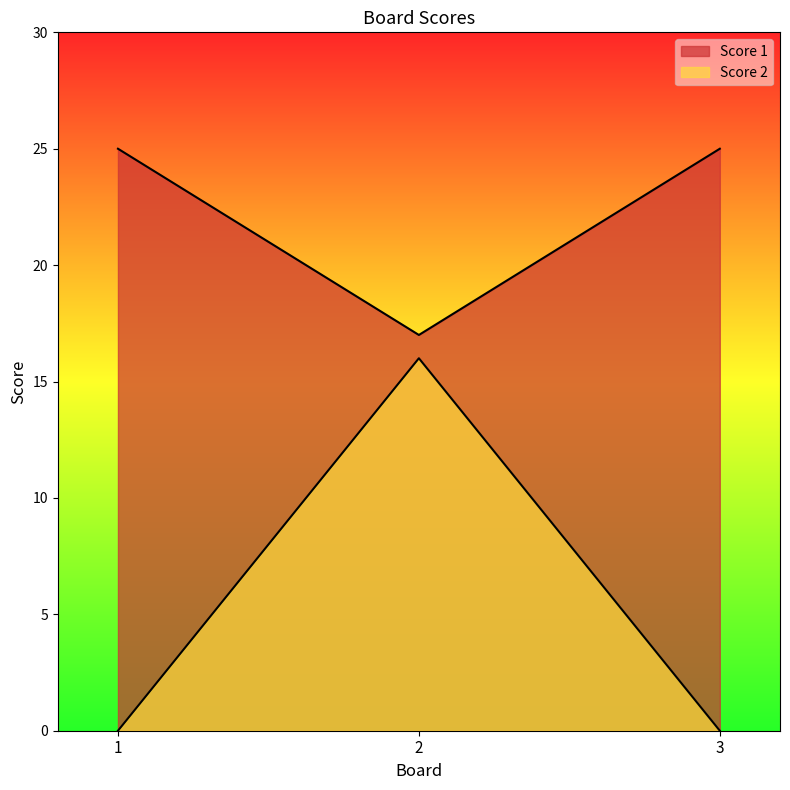

What is the difference between the maximum and minimum values in the Score 1 series?

8